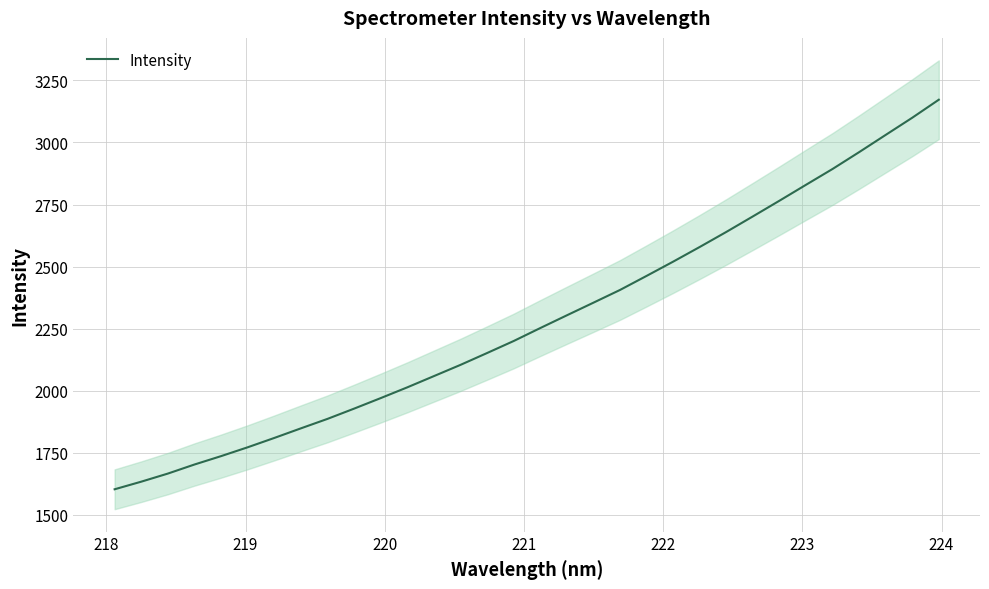

How many values are below 2252?

16